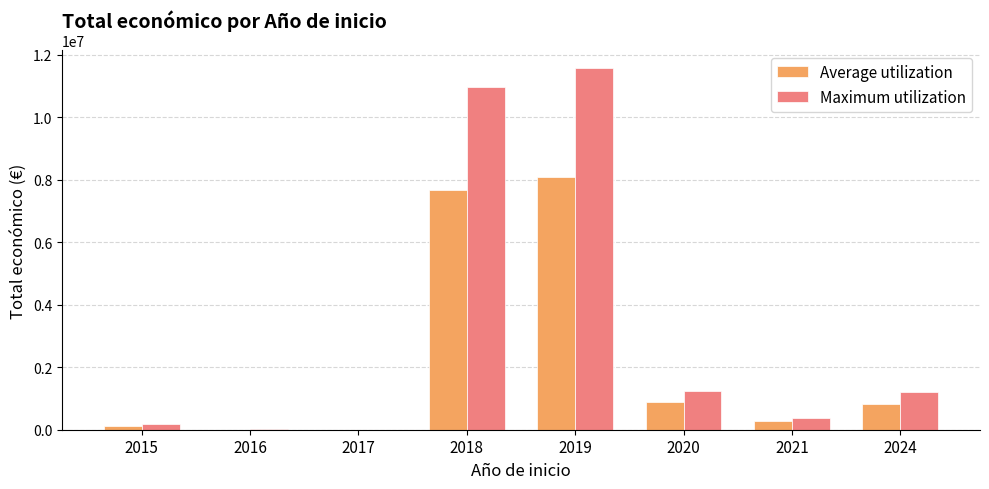

The Average utilization series shows 11041302.7 at 2018. True or false?

False